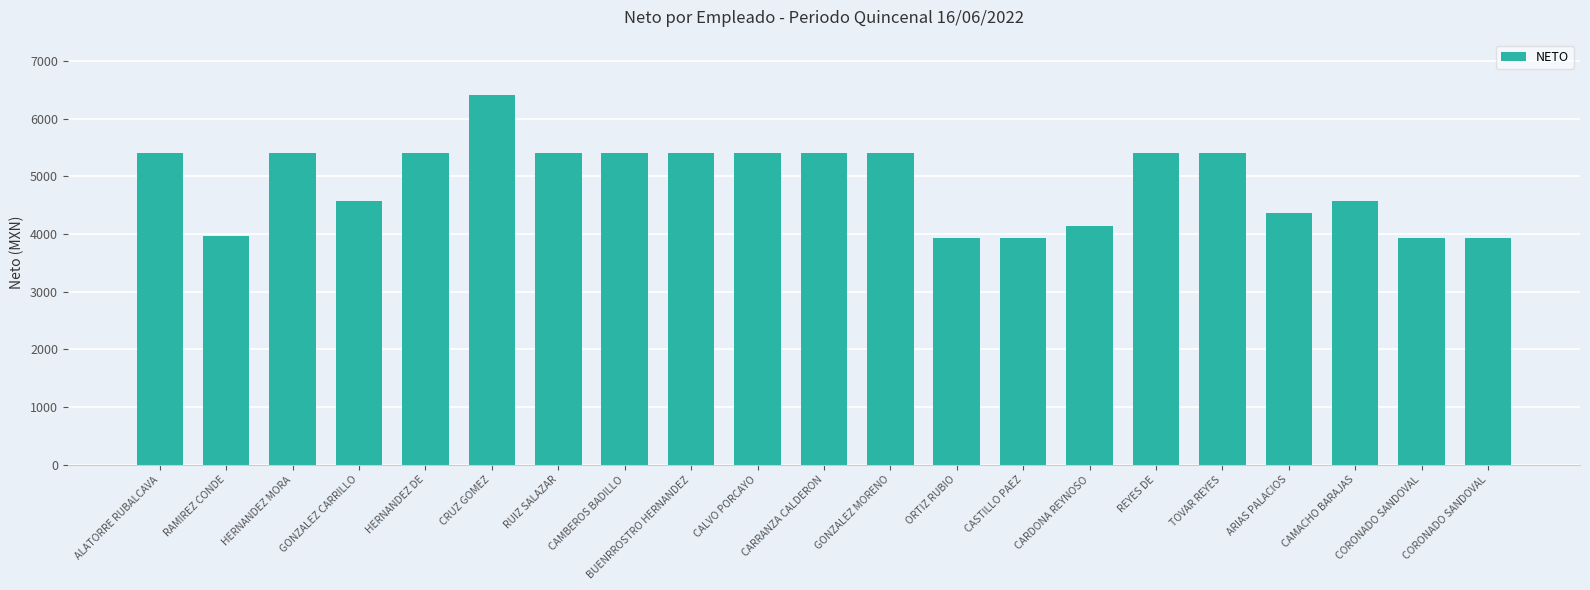

What is the difference between the second highest and minimum values?

1486.2